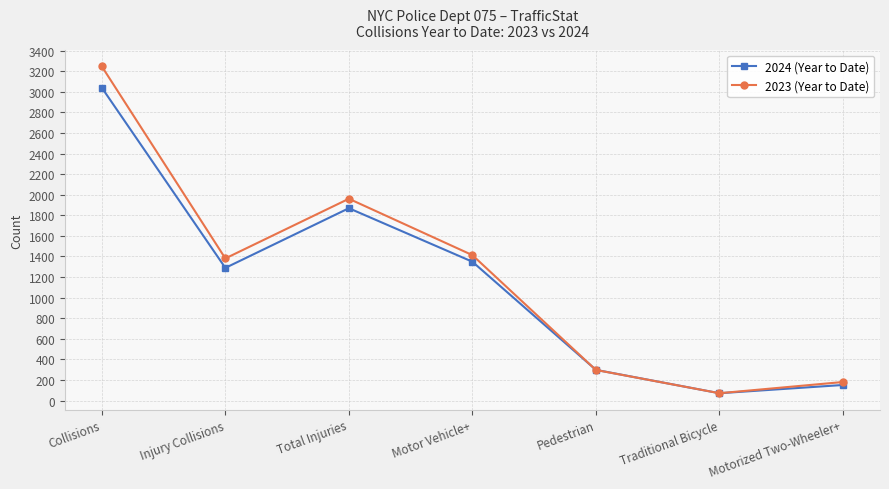

True or false: 2024 (Year to Date) has a value of 2871 at Total Injuries.

False